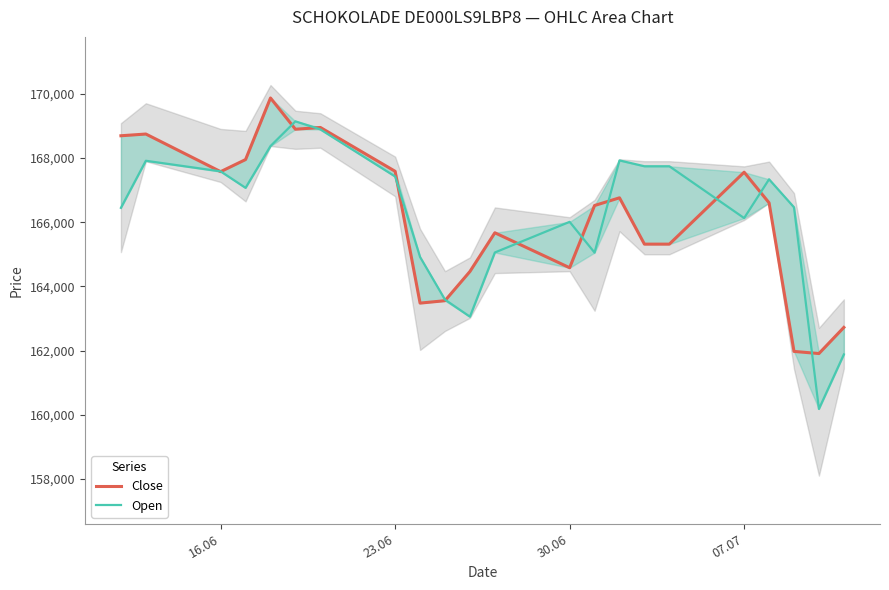

How many intersections are there between Open and Close?

12